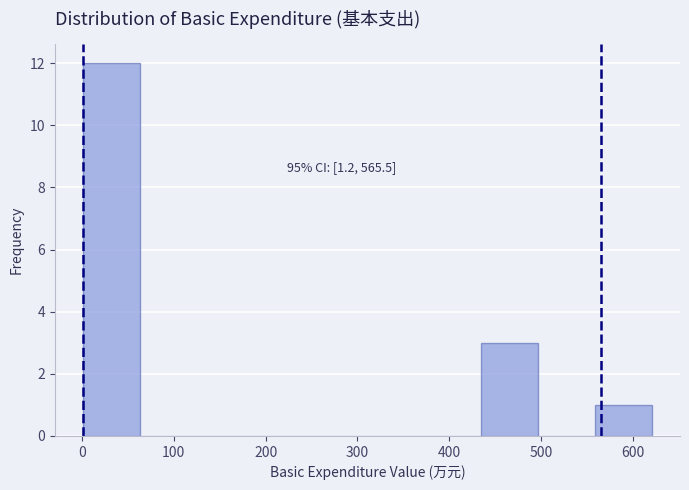

Over which range of the x-axis is the bar tallest?

0 to 60